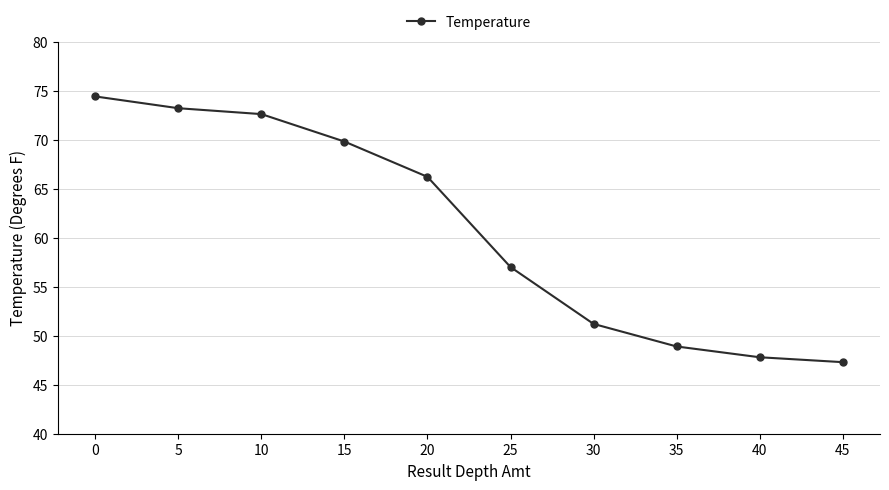

Is it true that the value at 0 is 74.4?

True